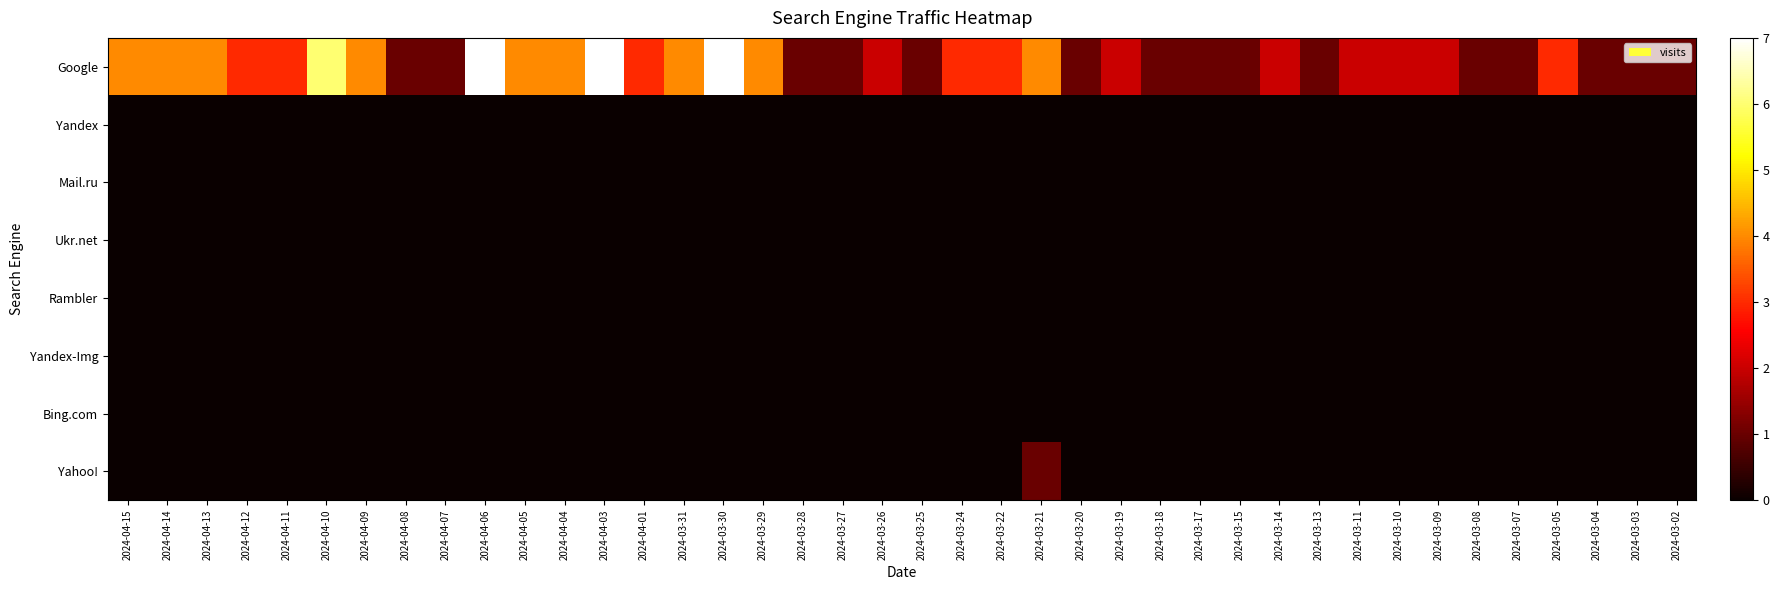

Which series changed the most between 2024-03-22 and 2024-03-07?

Google